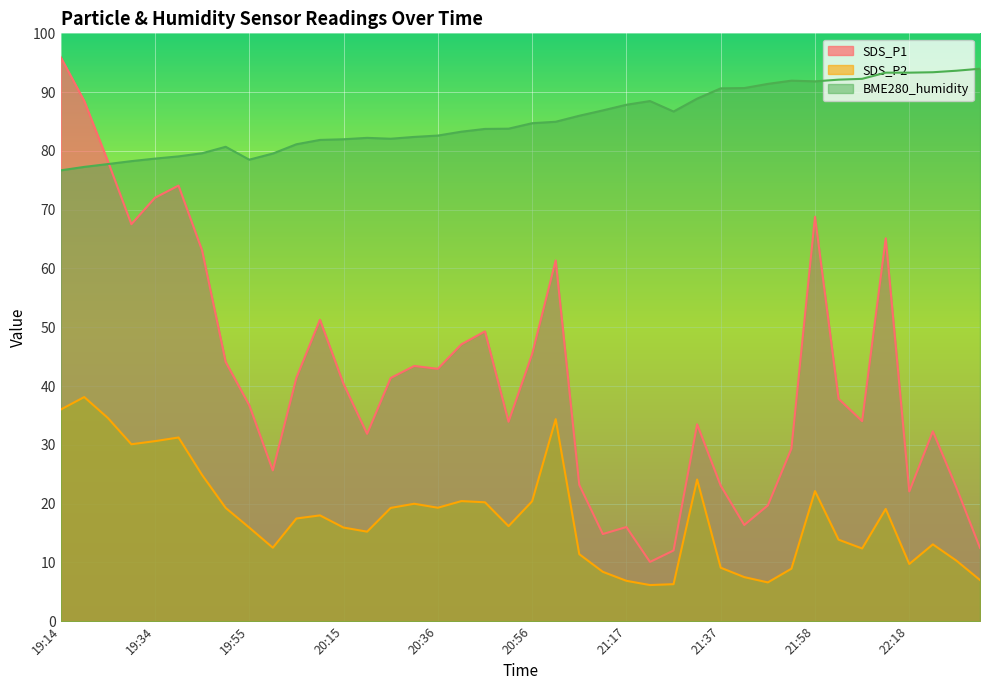

The value of SDS_P2 at 19:29 is 30.1. True or false?

True